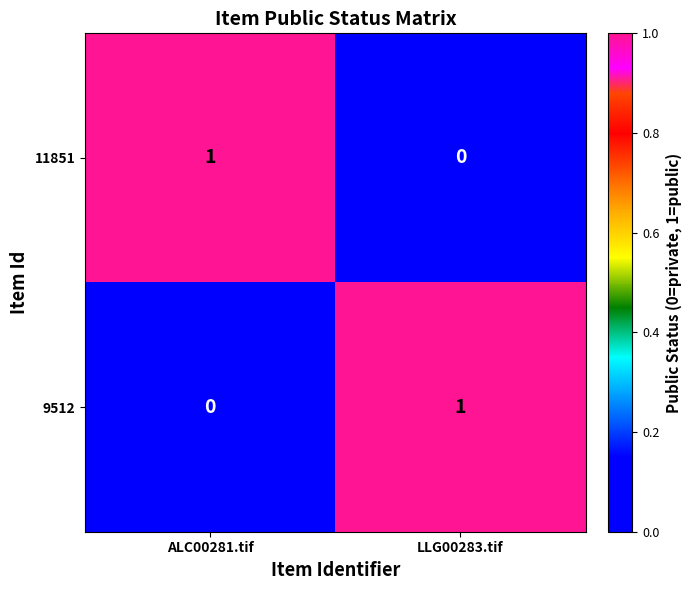

Is the value of 11851 at ALC00281.tif greater than the value of 9512 at ALC00281.tif?

Yes